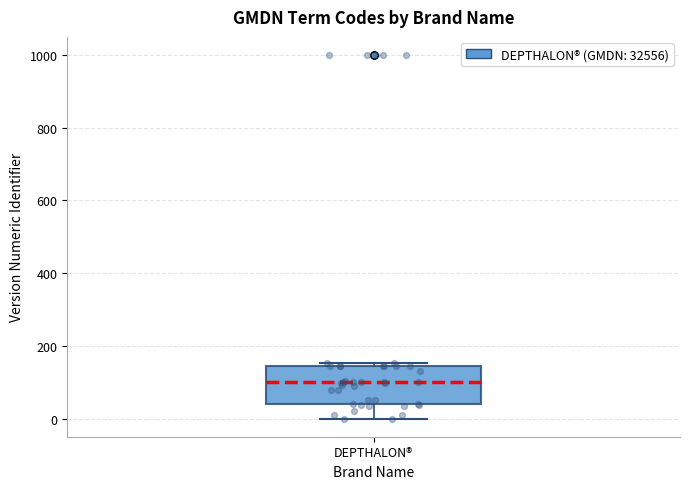

Transcribe this box plot: give where the median line is, the range the box spans, and where the two whiskers end, as read against the y-axis. The values are not printed on the chart, so give them approximately, as read against the axis.

median 100, box 40 to 140, whiskers 0 to 160